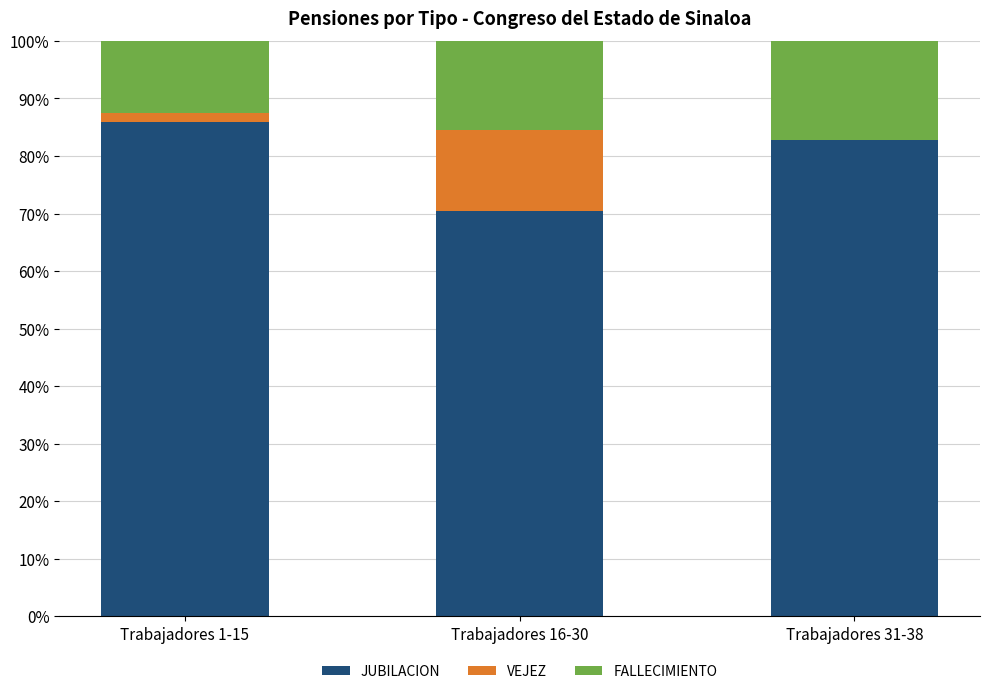

What is the total value across all series at Trabajadores 16-30?

100.0